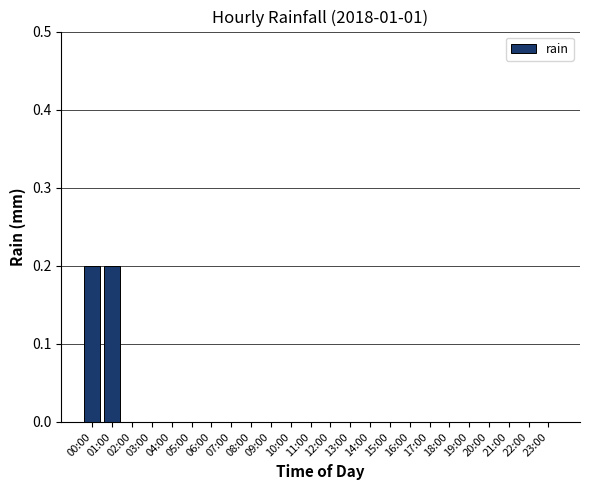

The value at 09:00 is 0.0. True or false?

True